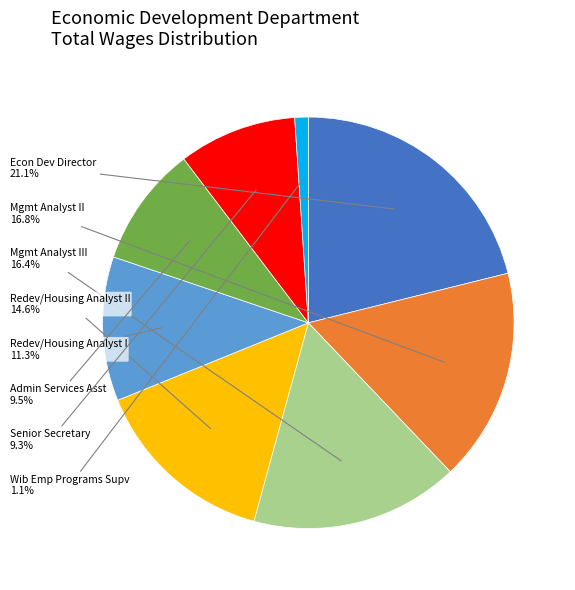

Is there a majority slice in this chart?

No